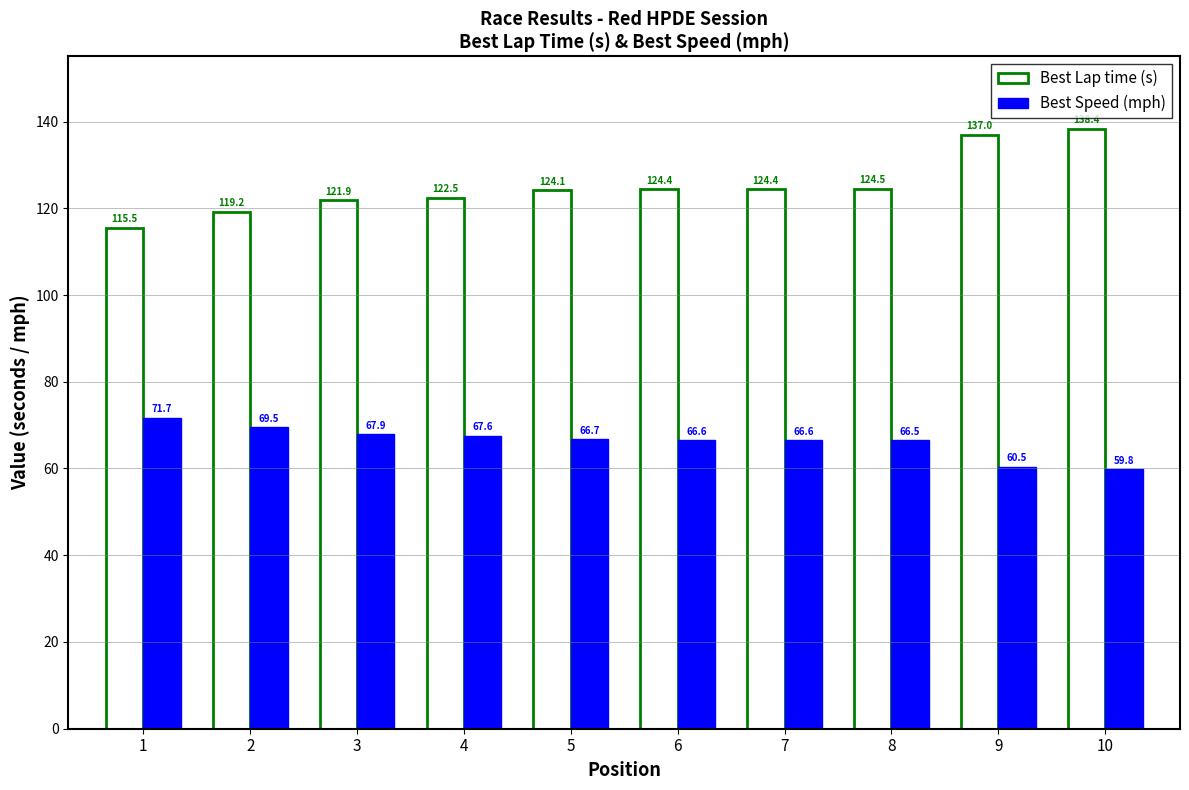

At how many categories does at least one series exceed 115?

10